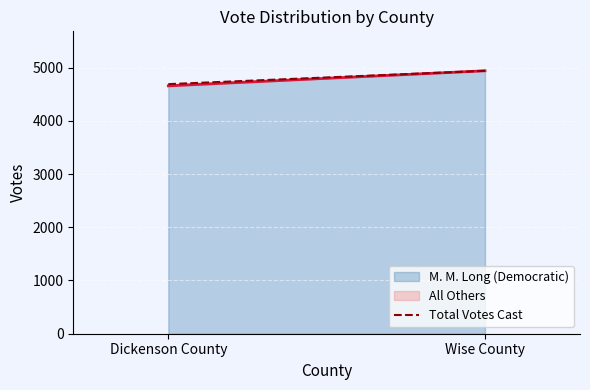

Between Dickenson County and Wise County, which is larger?

Wise County